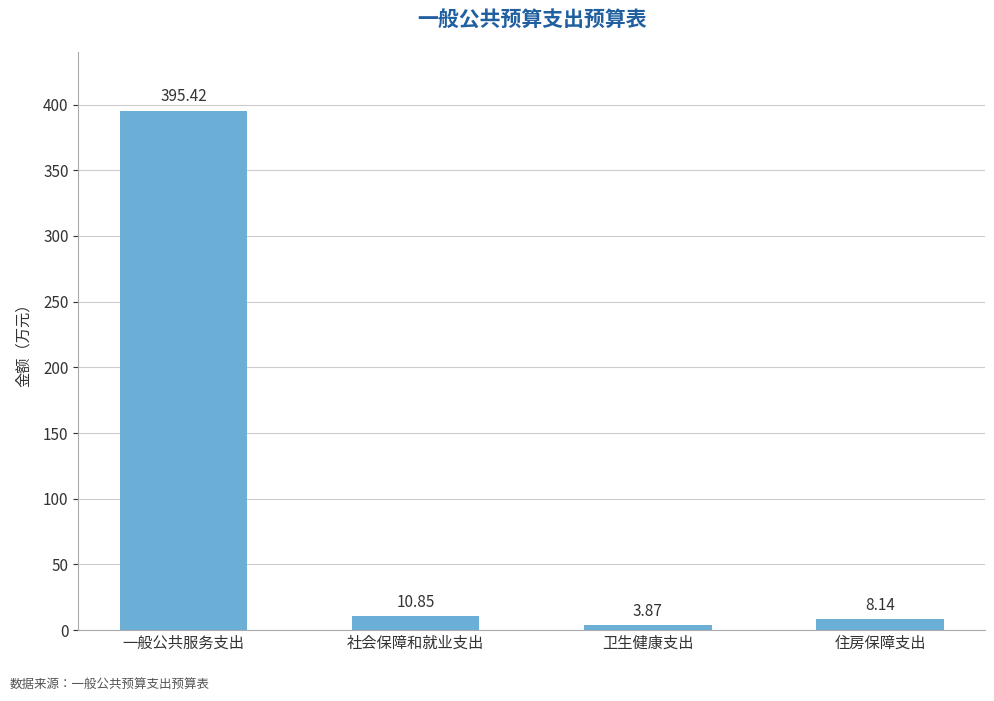

How many values exceed 10?

2